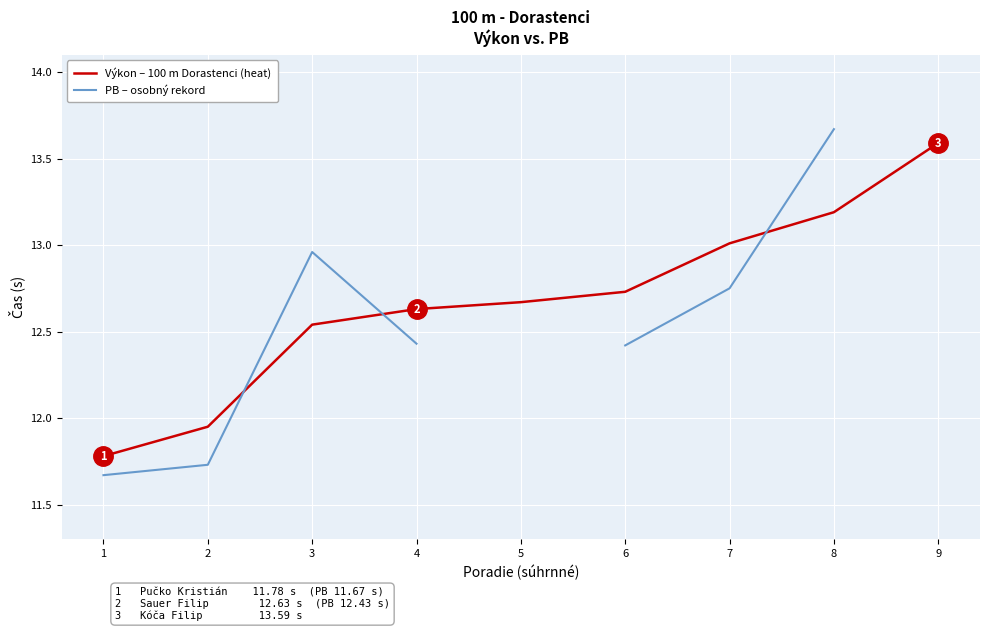

Count the number of categories in the chart.

9